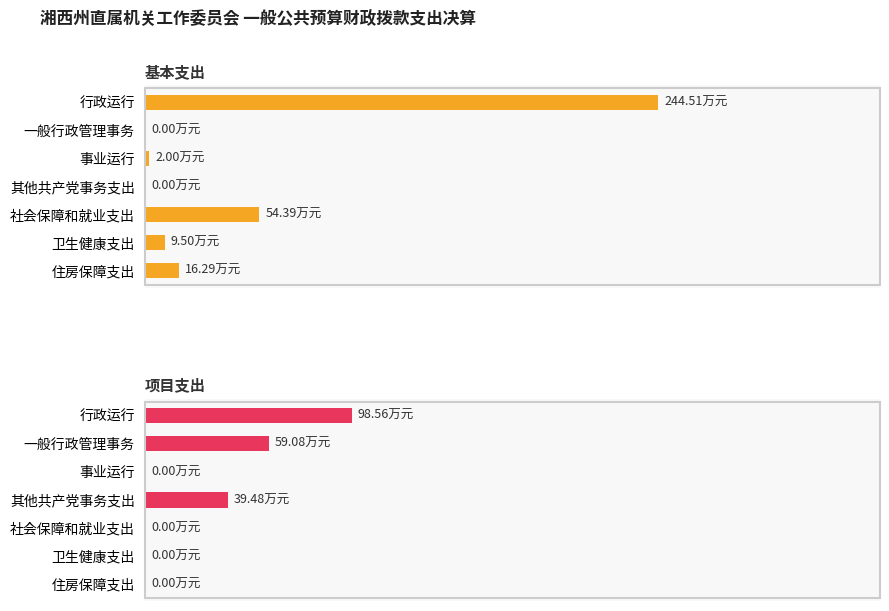

Rank the series at 2 from highest to lowest value.

基本支出, 项目支出